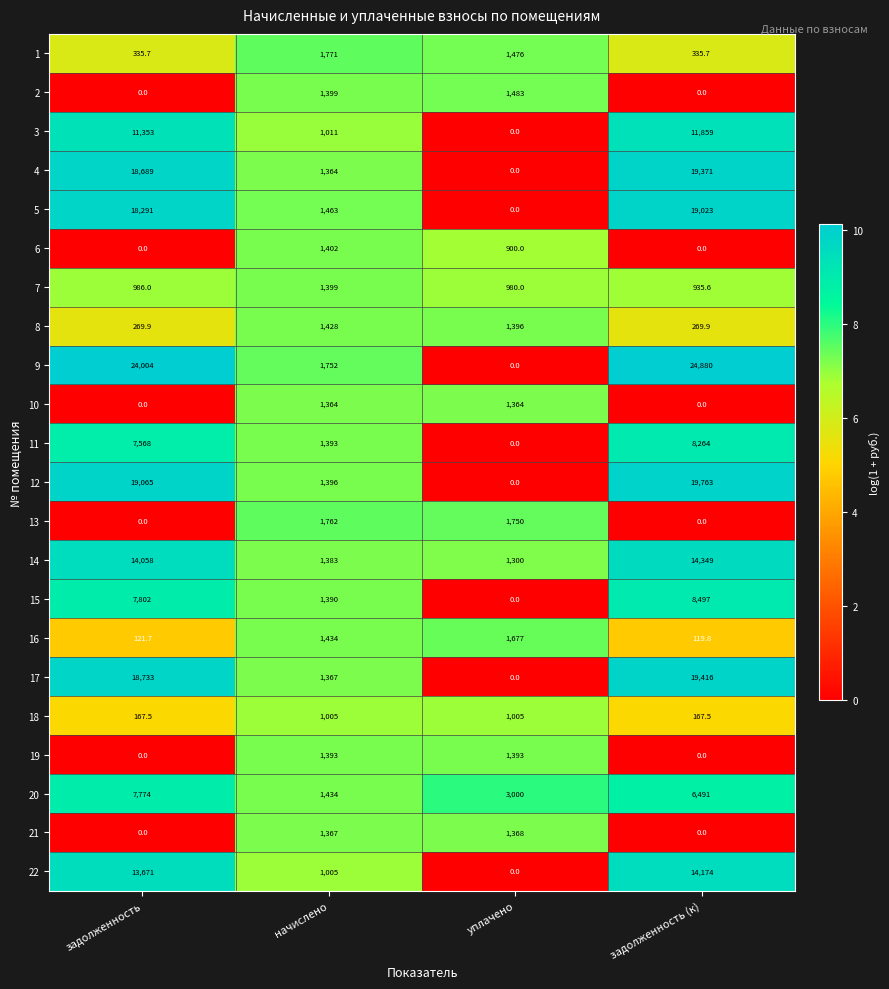

How many categories are shown in the chart?

4